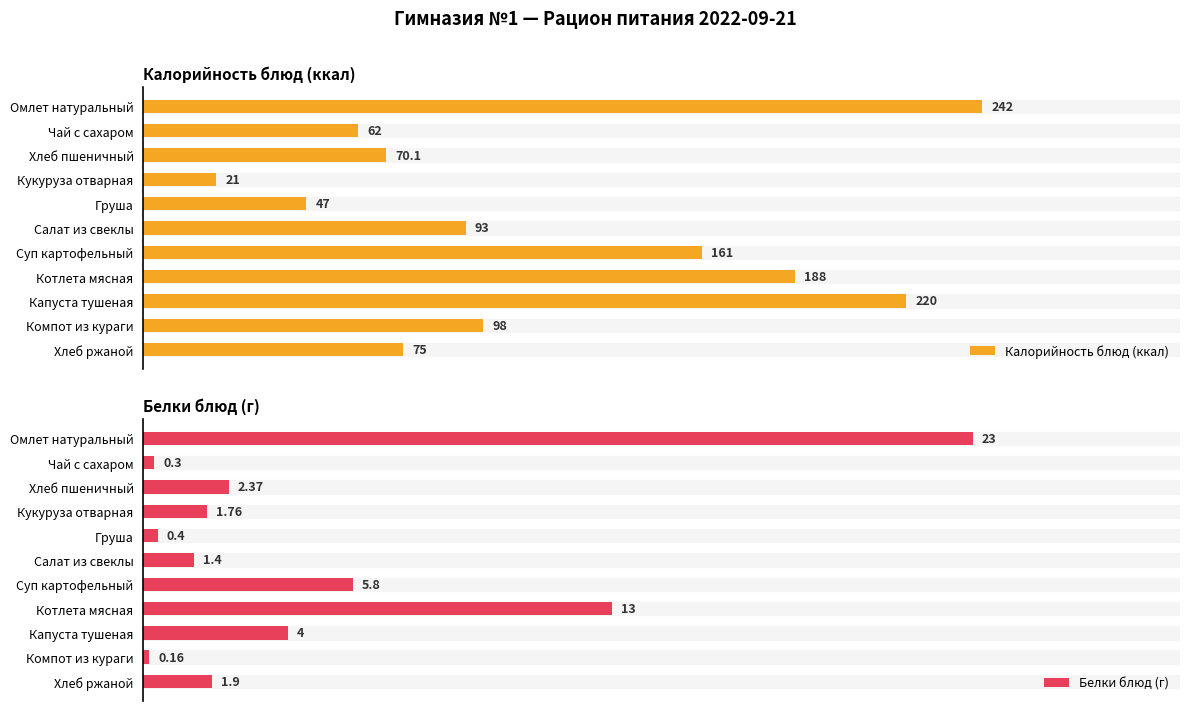

At which label does Калорийность блюд (ккал) reach its minimum?

Кукуруза отварная